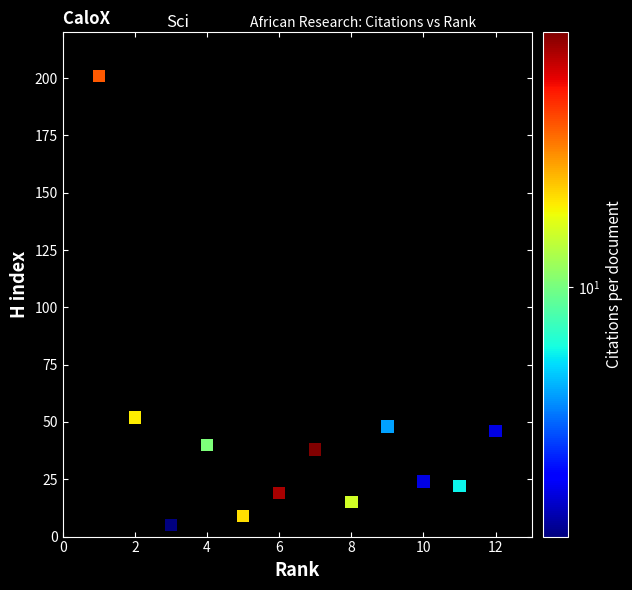

What is the average X value?

6